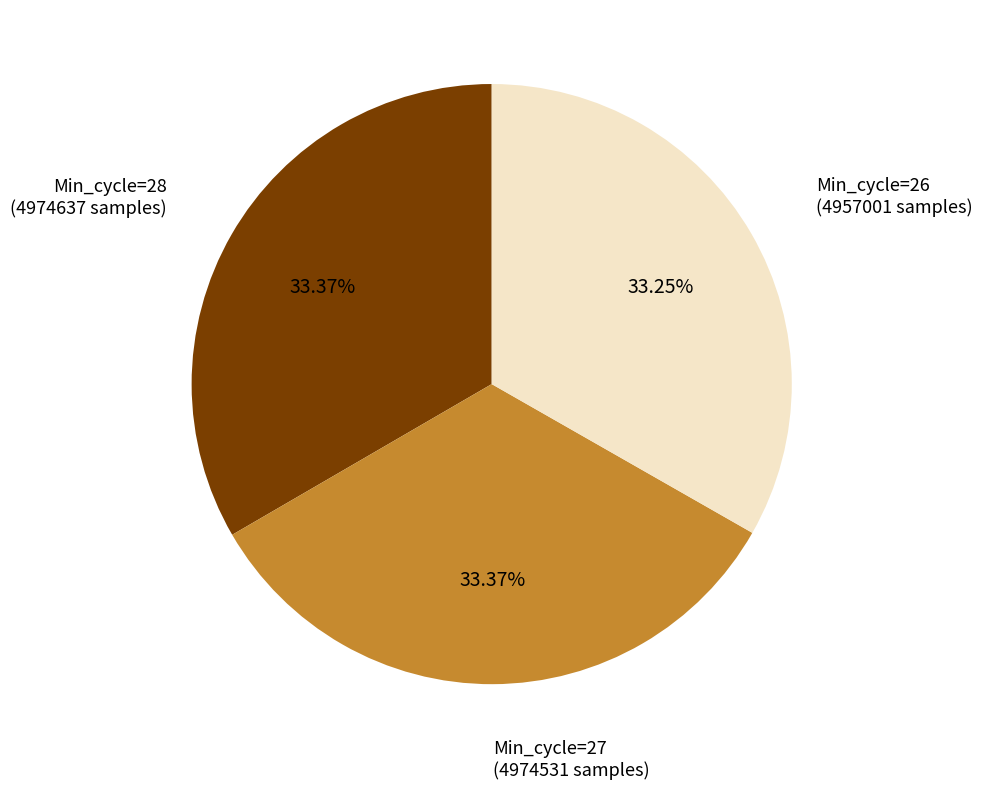

Does any single category account for the majority?

No